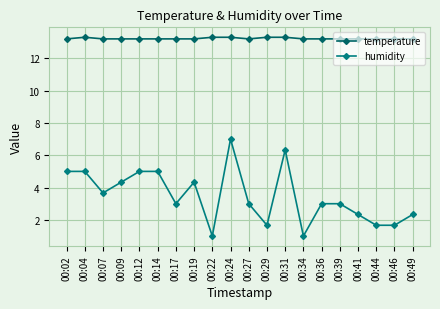

Between 00:27 and 00:04, which is larger?

00:04